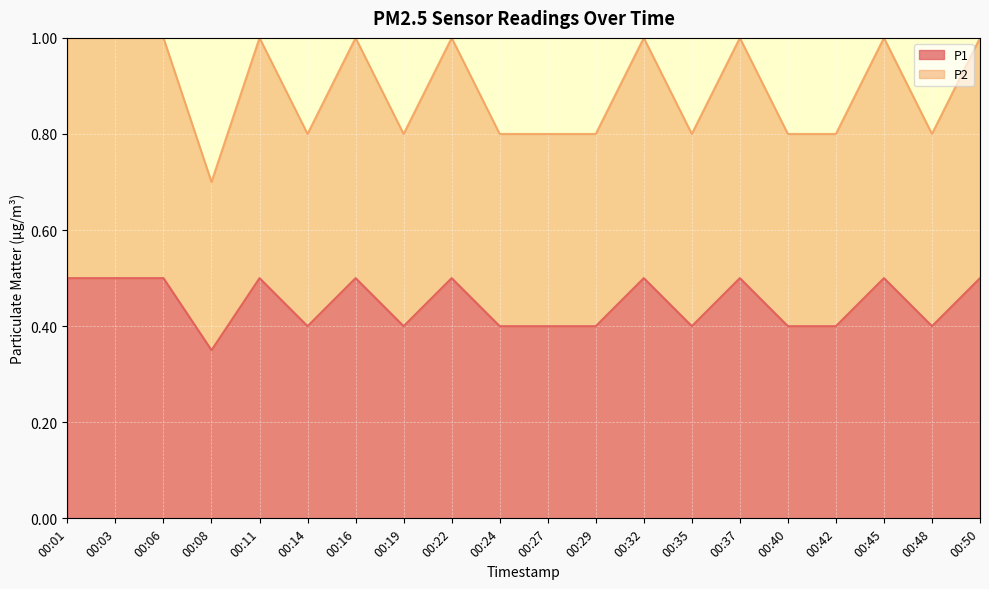

Which has a higher value, 00:19 or 00:40?

00:19